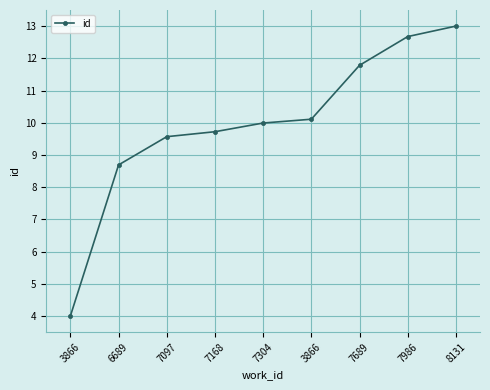

True or false: there are more than 1 points higher than both neighbors.

False